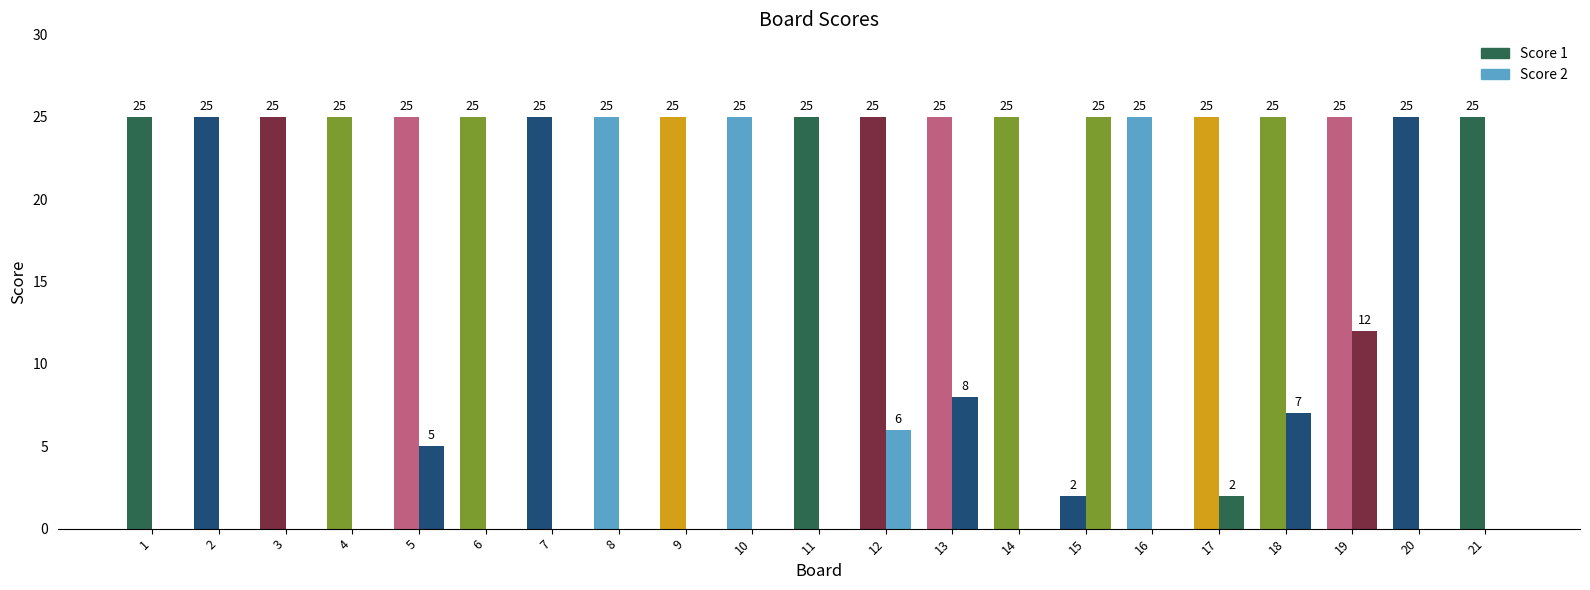

Reading left to right, what are all the values shown in this chart?

Score 1: 25	25	25	25	25	25	25	25	25	25	25	25	25	25	2	25	25	25	25	25	25
Score 2: 0	0	0	0	5	0	0	0	0	0	0	6	8	0	25	0	2	7	12	0	0